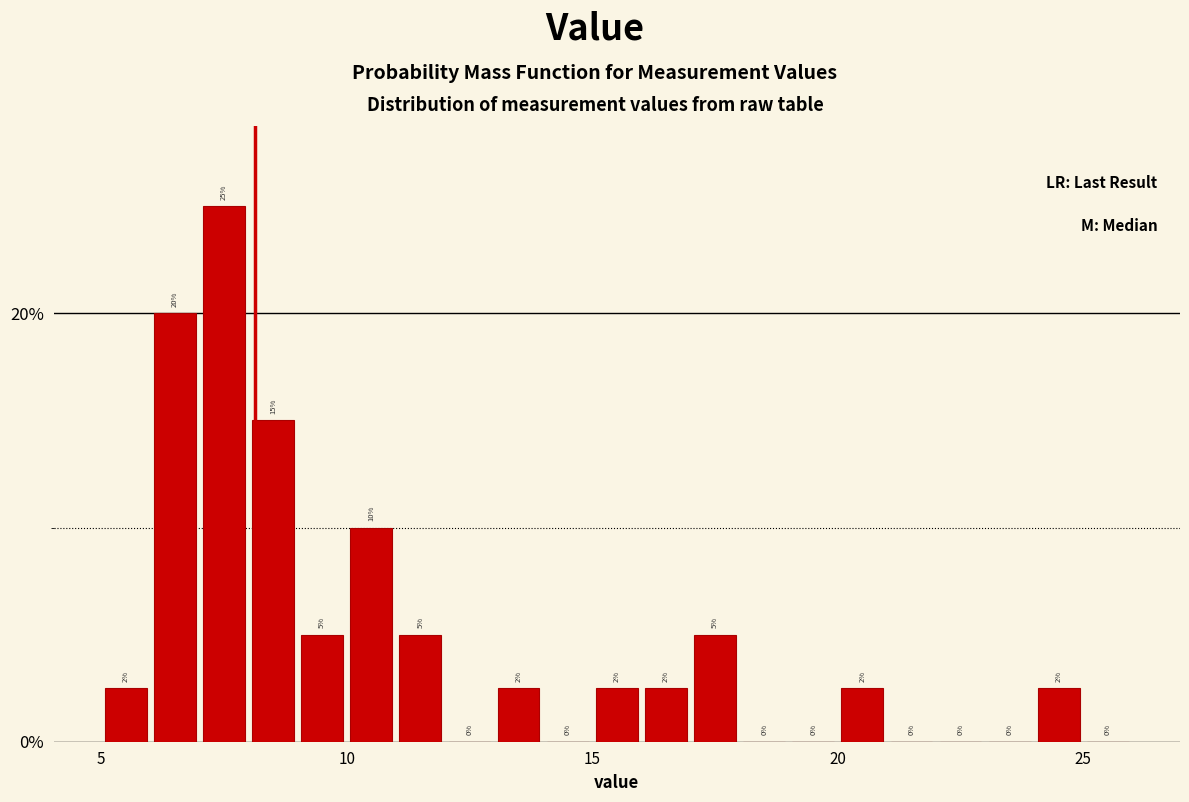

Read against the x-axis, roughly where is the centre of the tallest bar?

7.5